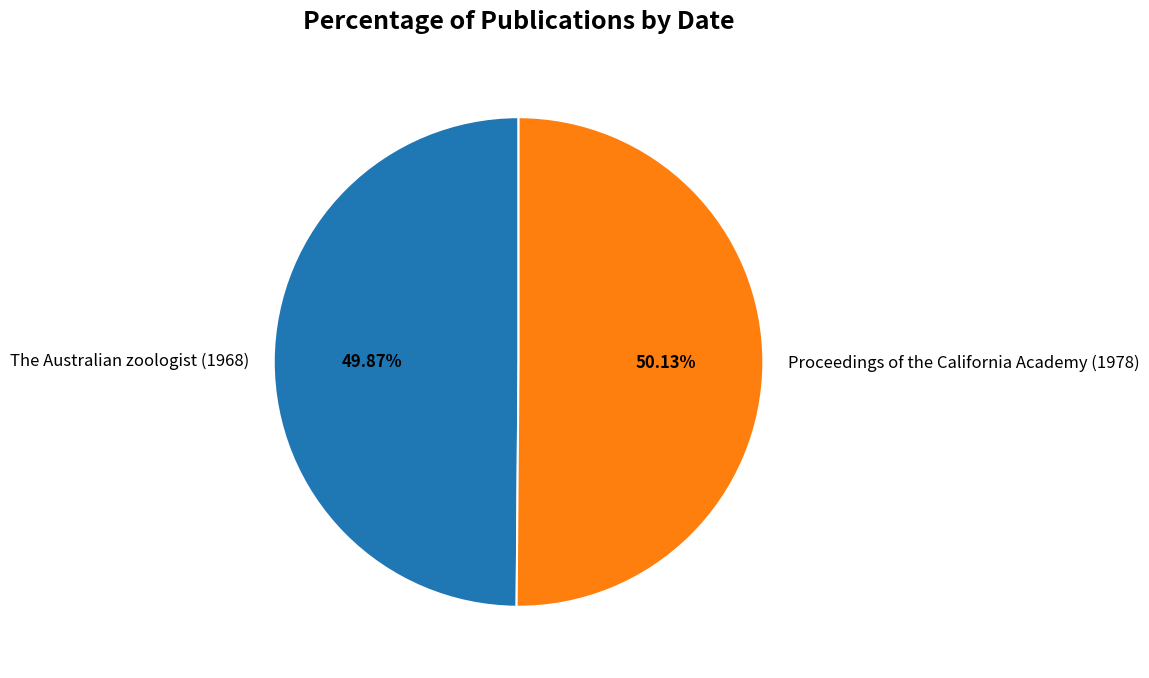

Approximately how many times larger is the value at Proceedings of the California Academy (1978) compared to The Australian zoologist (1968)?

1.0